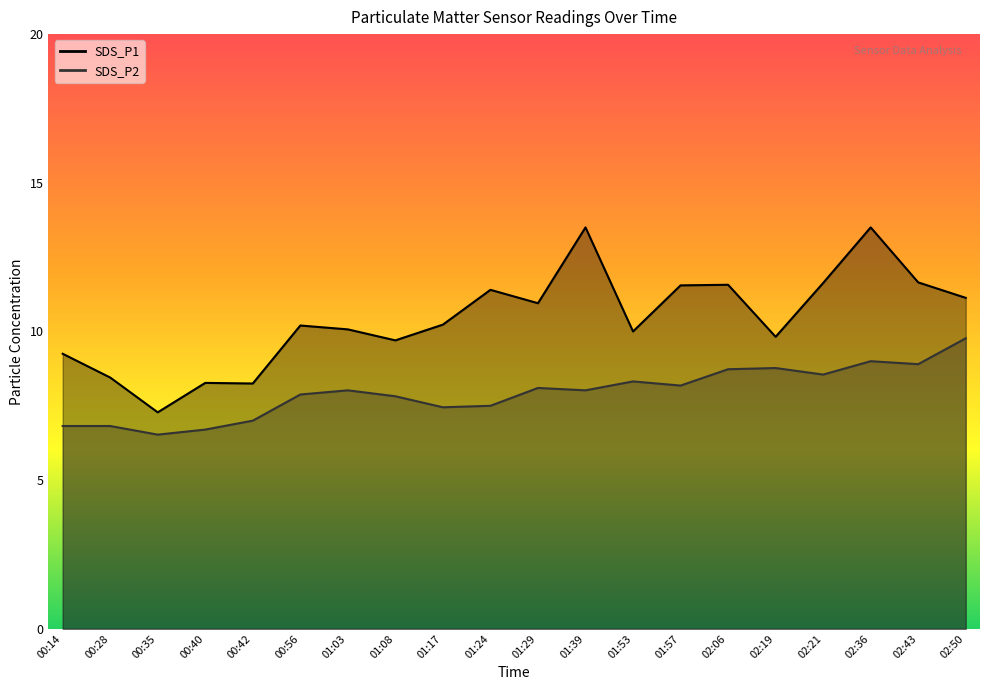

What is the sum of all SDS_P1 values?

208.4